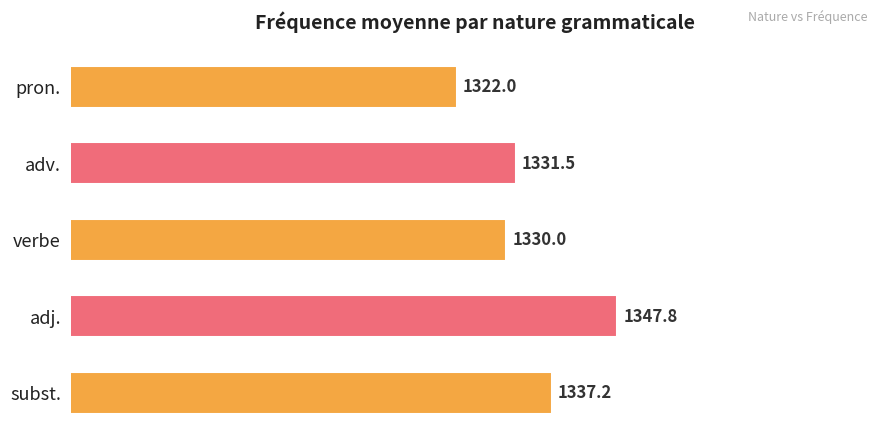

True or false: the data shows 1926.0 at adj..

False